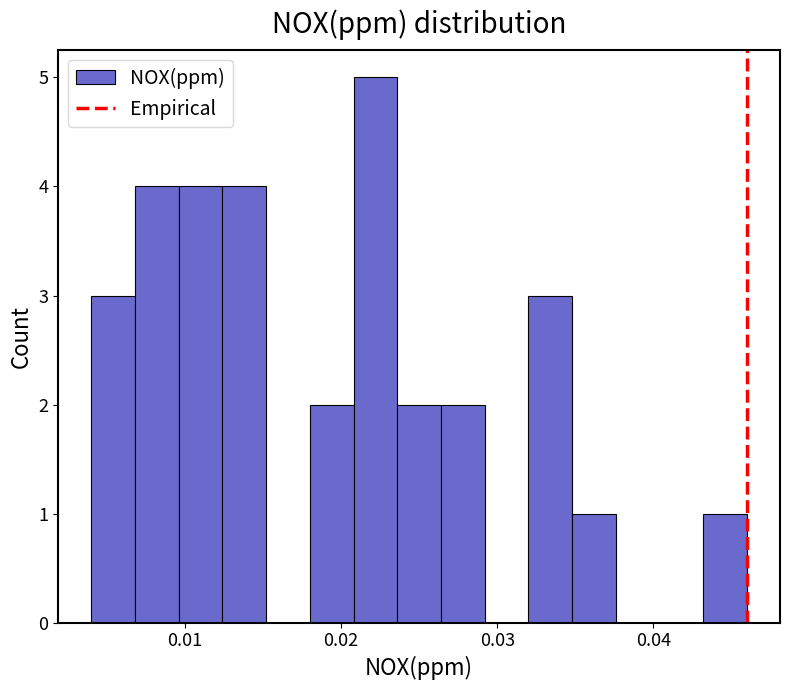

Around what value on the x-axis is the tallest bar? Give the approximate position of its centre, as read against the axis.

0.022